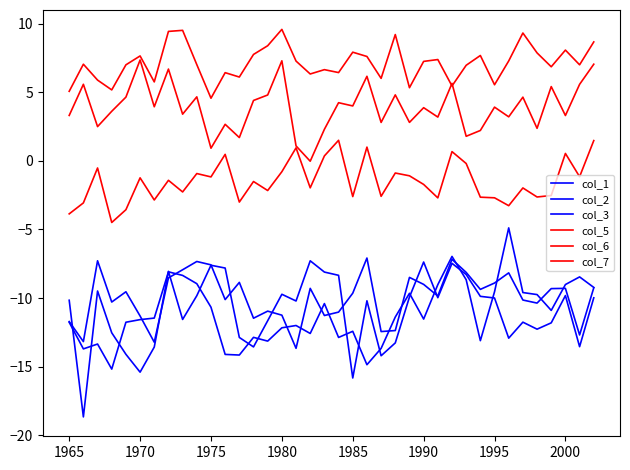

How many lines are shown in the chart?

6